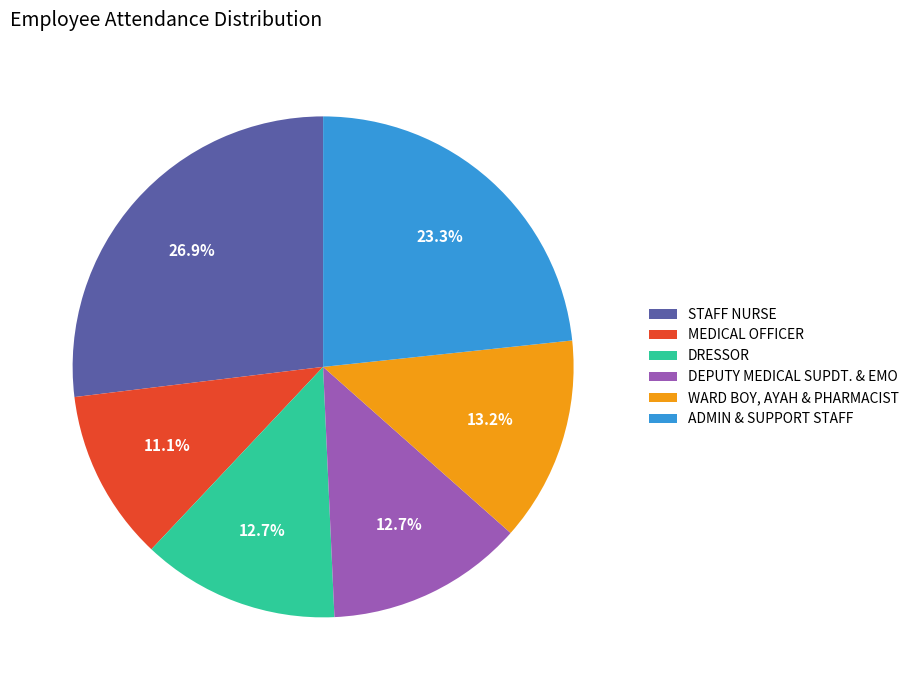

Approximately how many times larger is the value at WARD BOY, AYAH & PHARMACIST compared to DEPUTY MEDICAL SUPDT. & EMO?

1.0